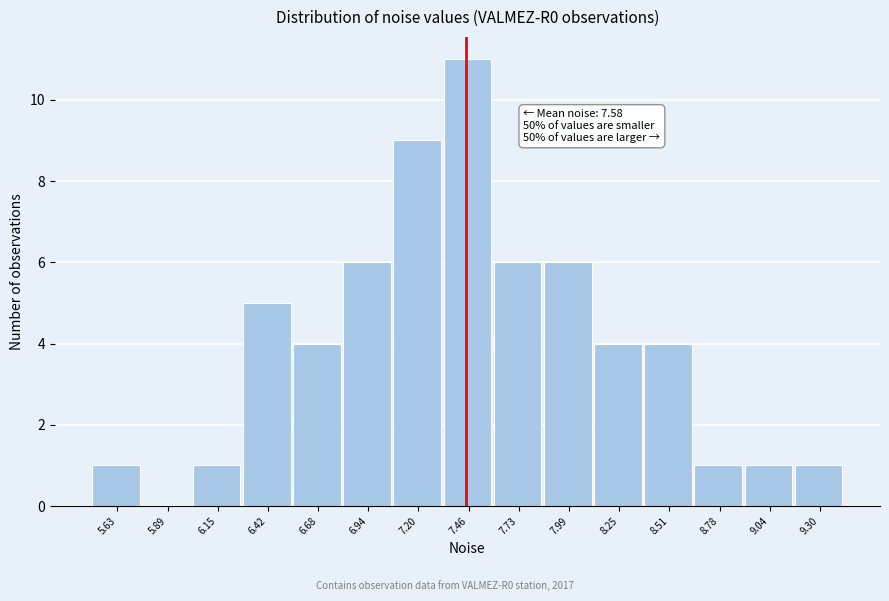

Reading right to left, list all the values displayed in this chart.

9.30=1	9.04=1	8.78=1	8.51=4	8.25=4	7.99=6	7.73=6	7.46=11	7.20=9	6.94=6	6.68=4	6.42=5	6.15=1	5.89=0	5.63=1